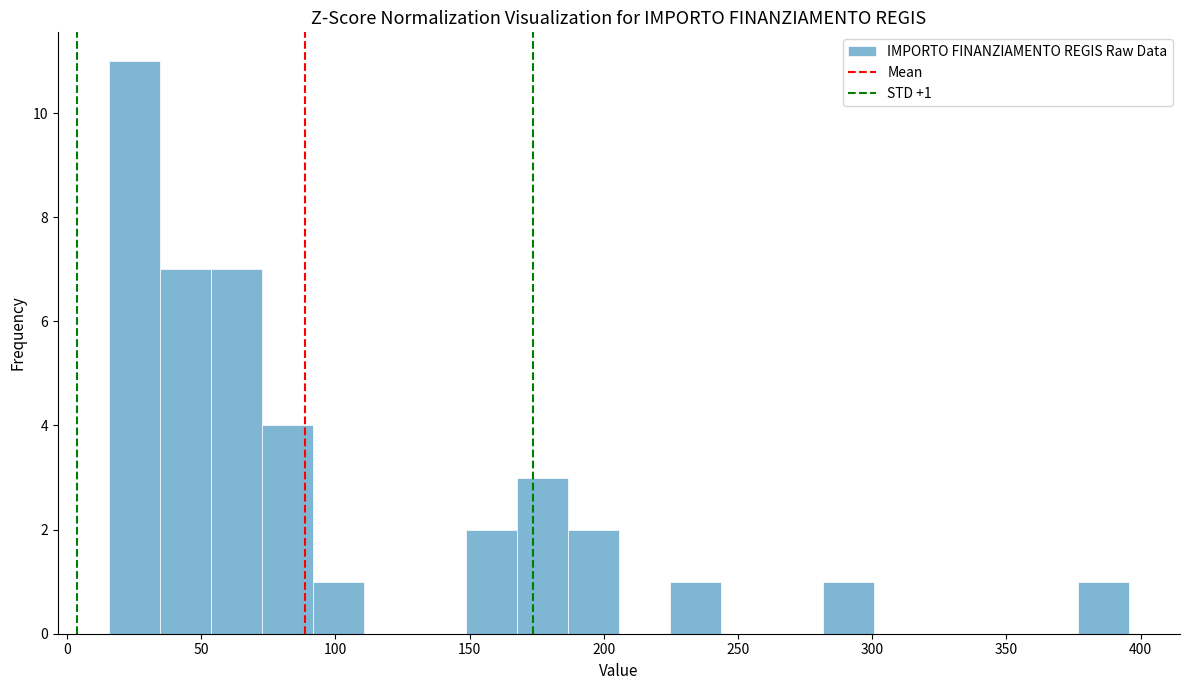

Around what value on the x-axis is the tallest bar? Give the approximate position of its centre, as read against the axis.

25